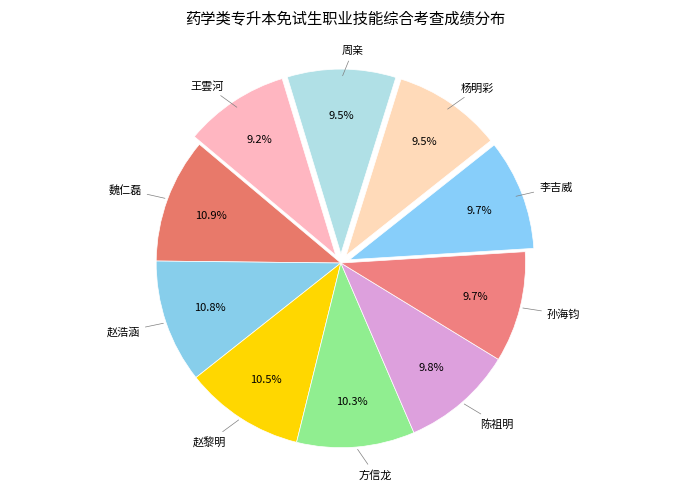

How many segments does this pie chart have?

10